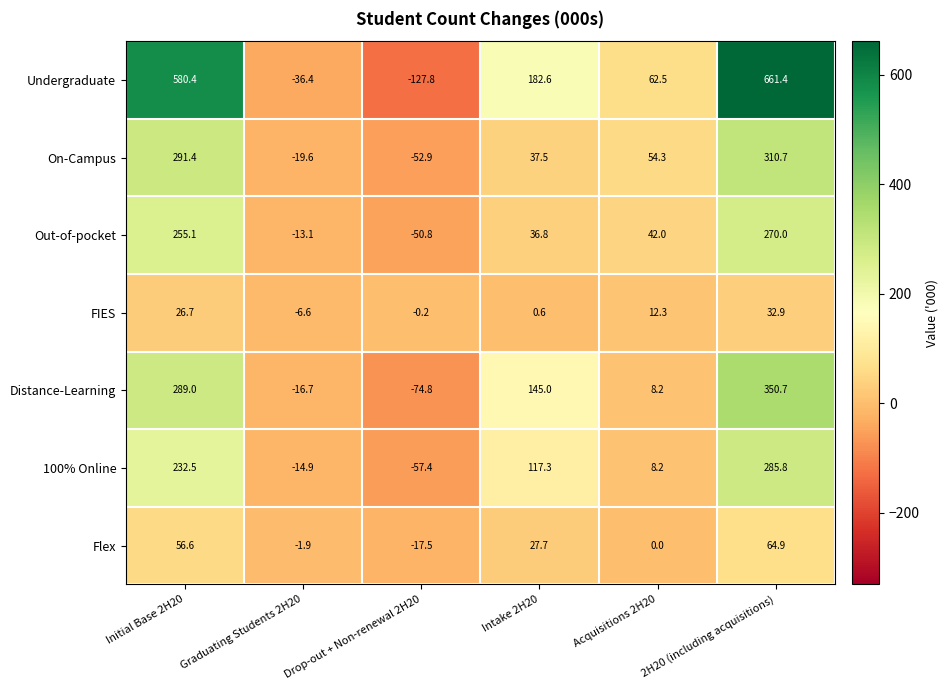

The value of Out-of-pocket at Intake 2H20 is 17.1. True or false?

False